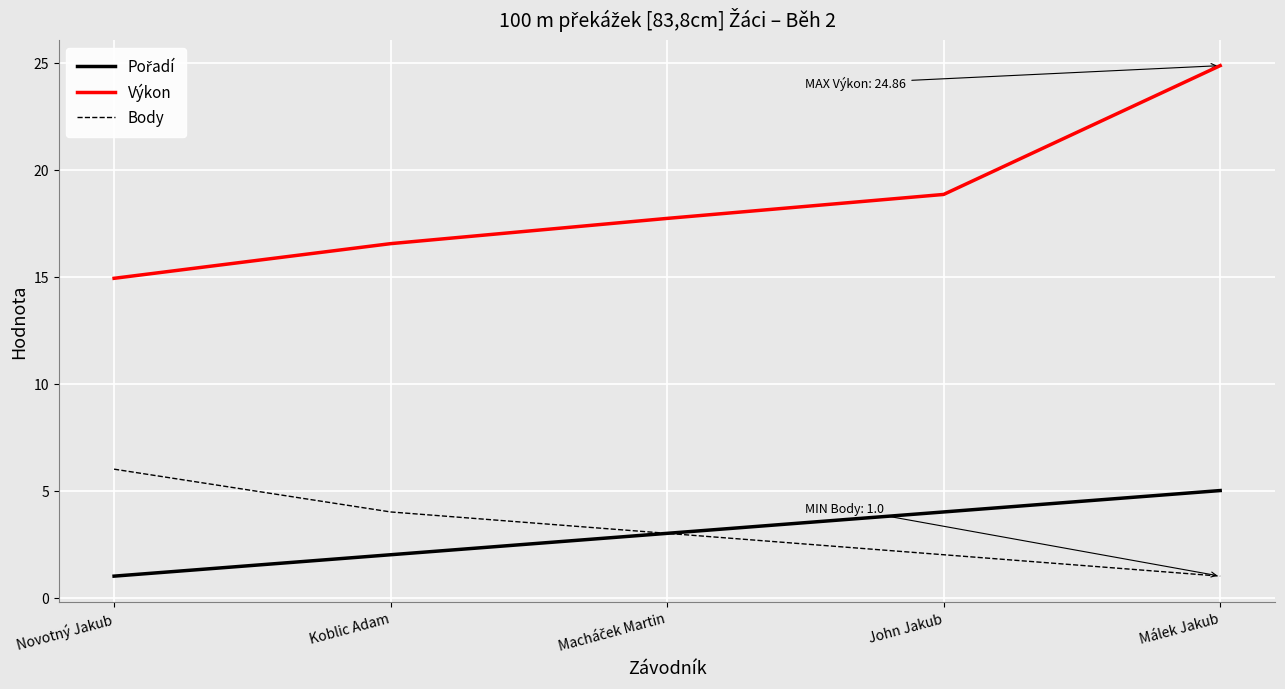

What is the sum of all Body values?

16.0